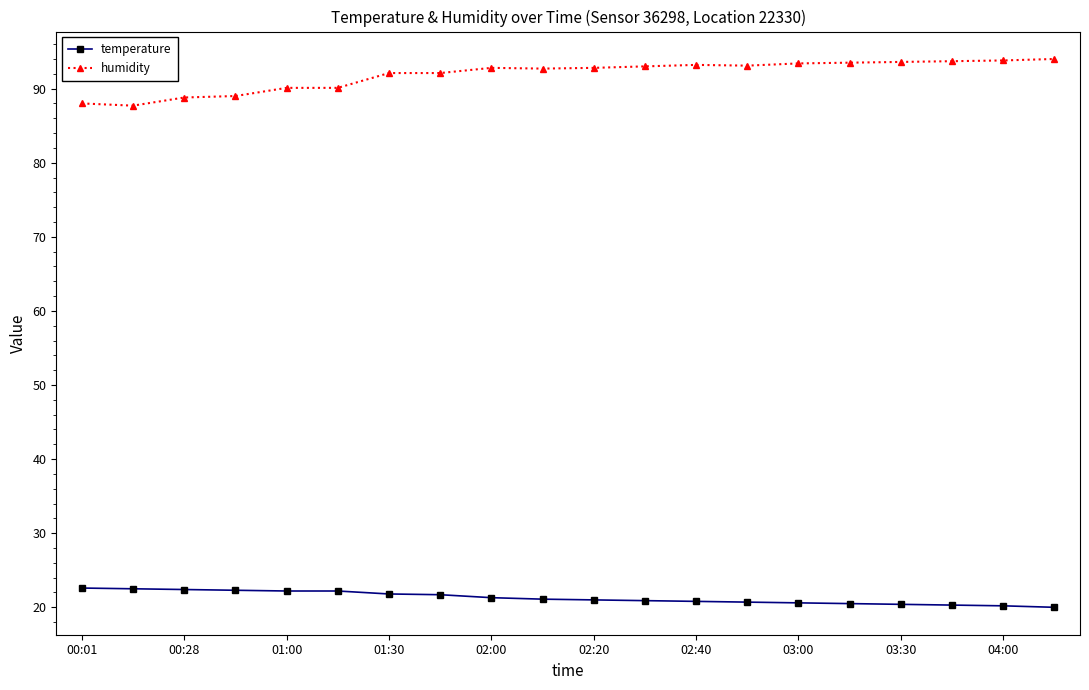

What is the highest value of the temperature series?

22.6